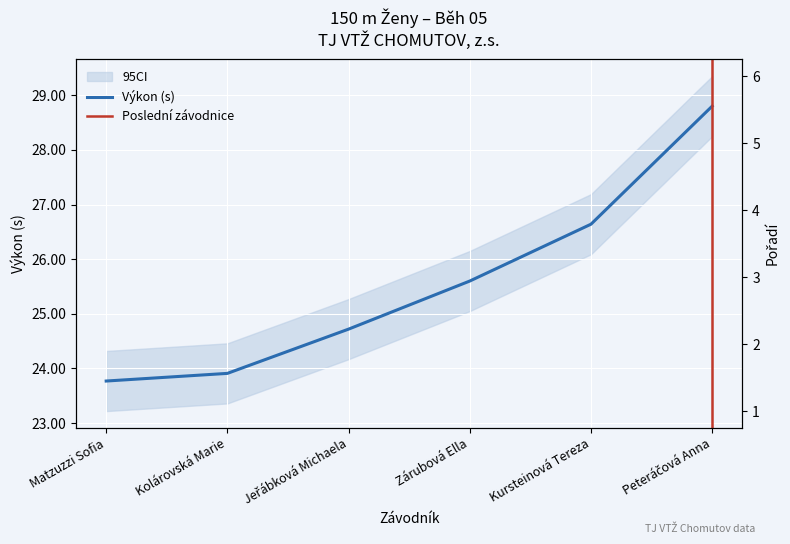

At which category is the sum across all series the highest?

Peteráčová Anna